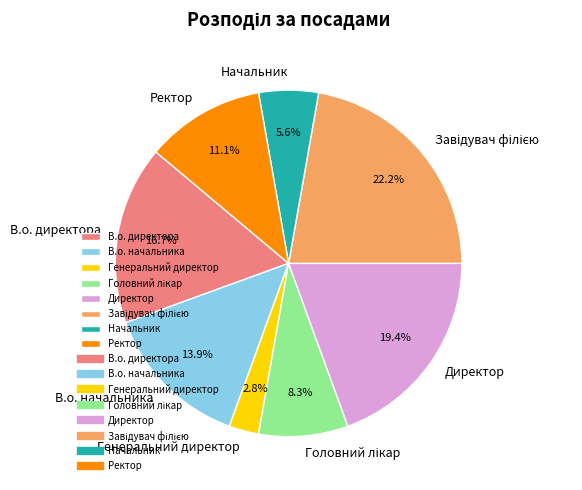

What percentage is the Директор slice, to the nearest percent?

19%